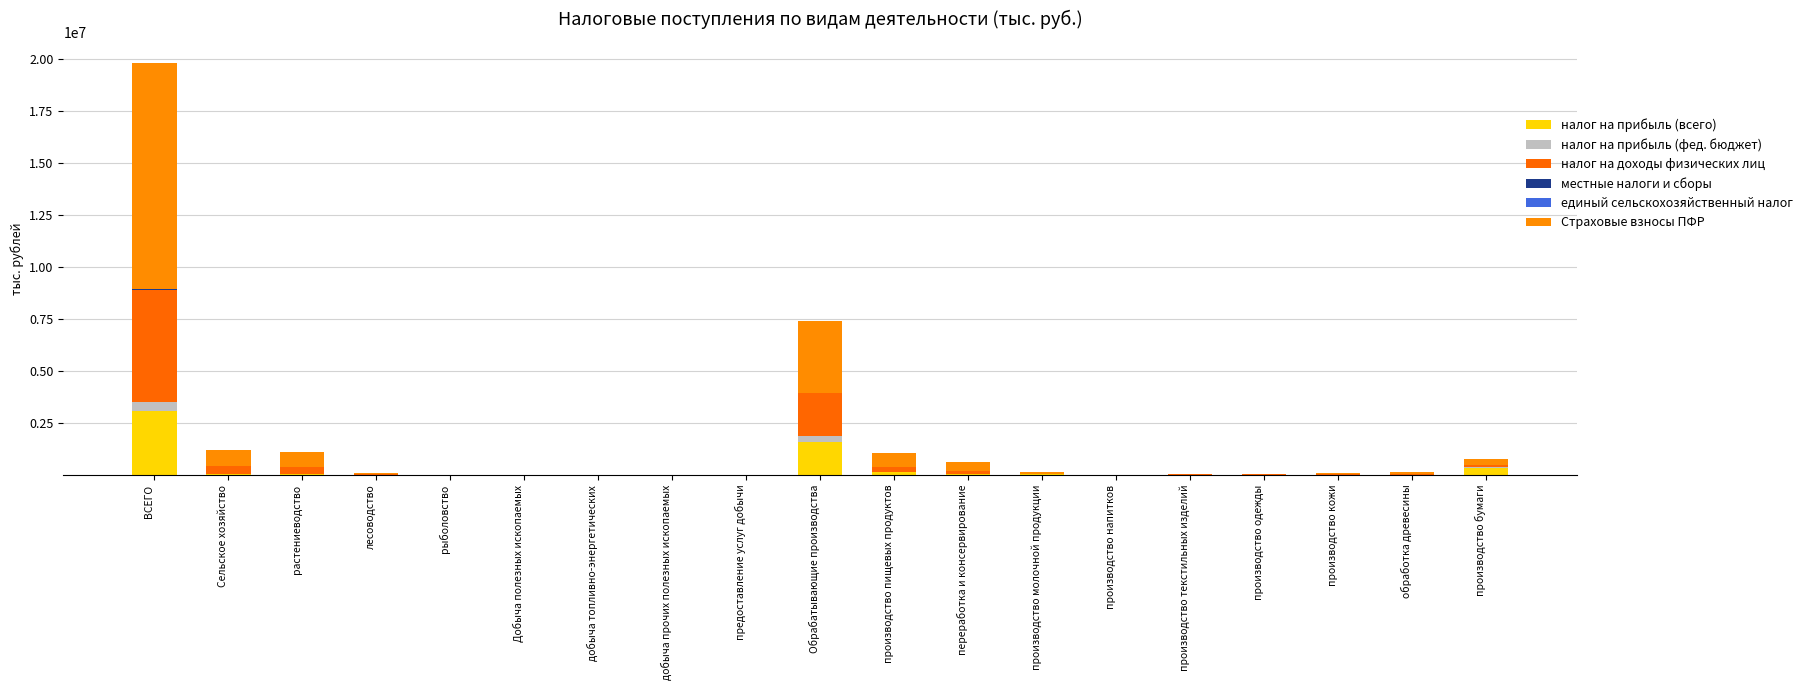

Which series has the widest spread of values?

Страховые взносы ПФР